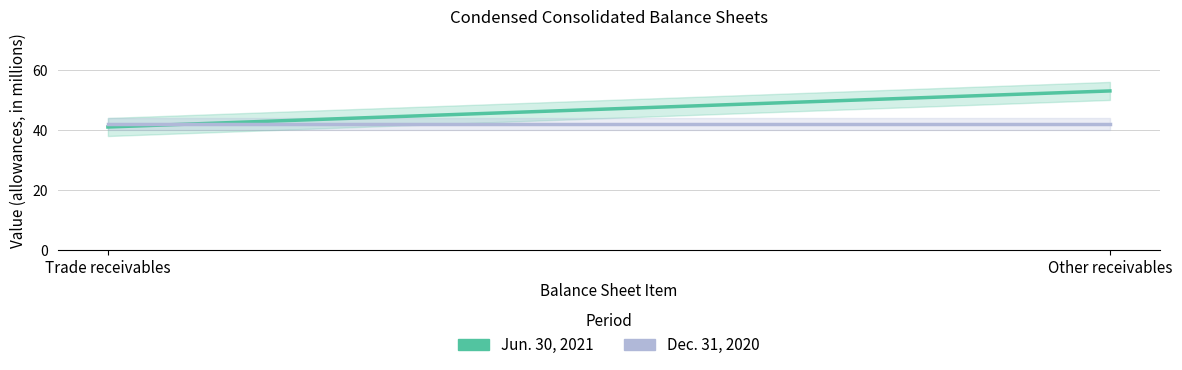

What is the sum of all Dec. 31, 2020 values?

84